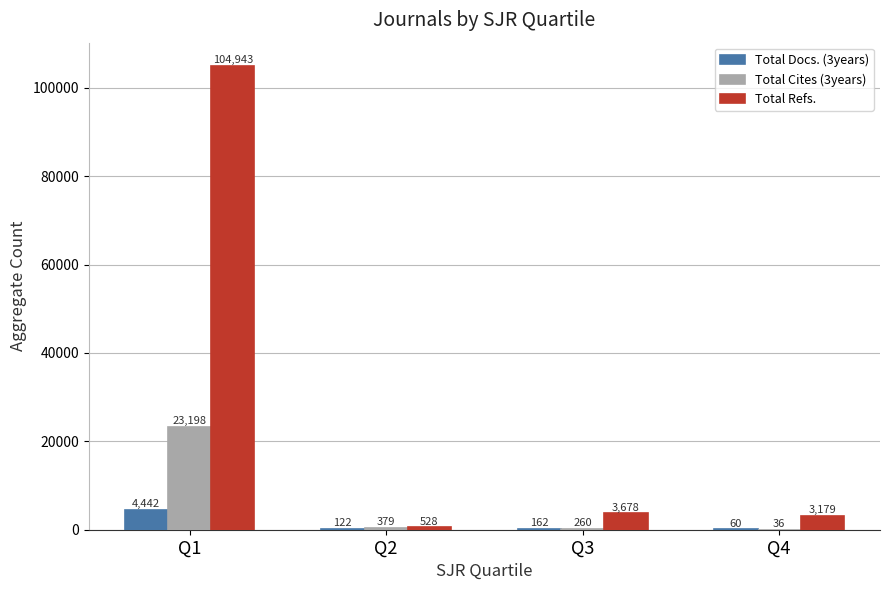

How many groups of bars are there?

4